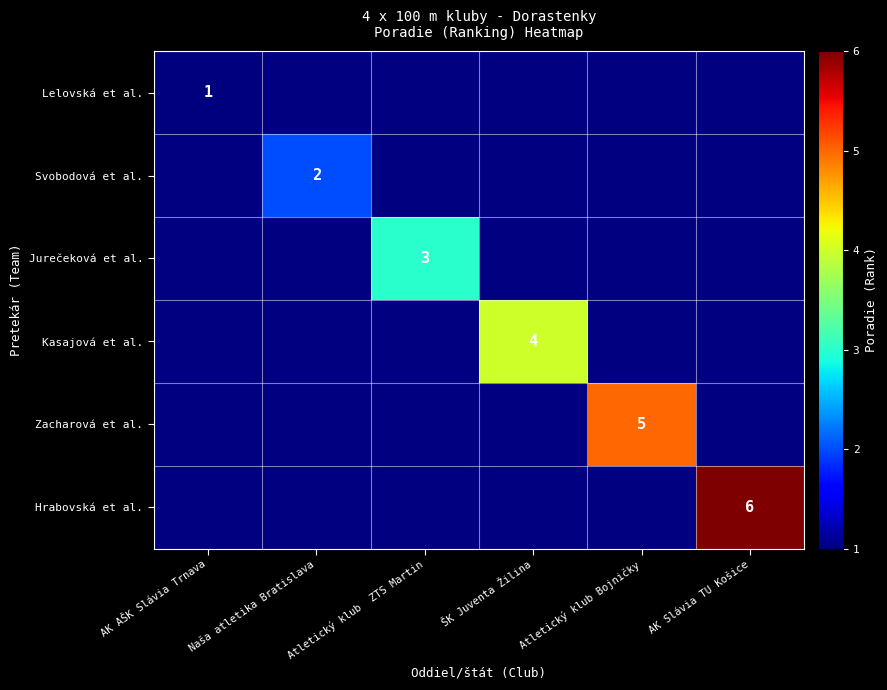

The value of Hrabovská et al. at AK Slávia TU Košice is 6. True or false?

True